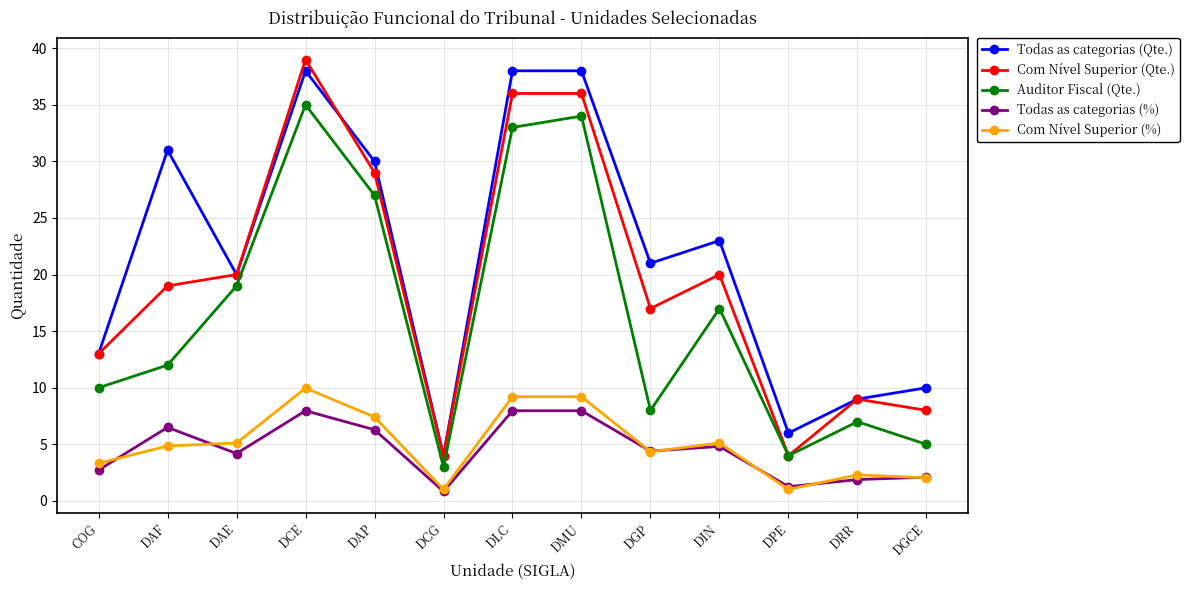

What is the label of the 8th point from the left?

DMU